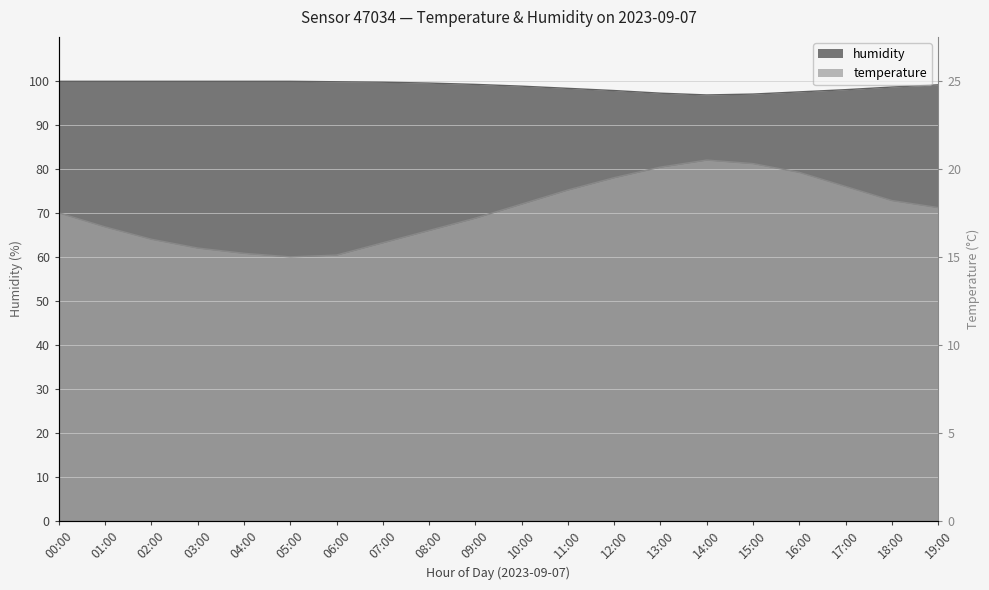

What is the difference between the maximum and second lowest values in the humidity series?

2.9